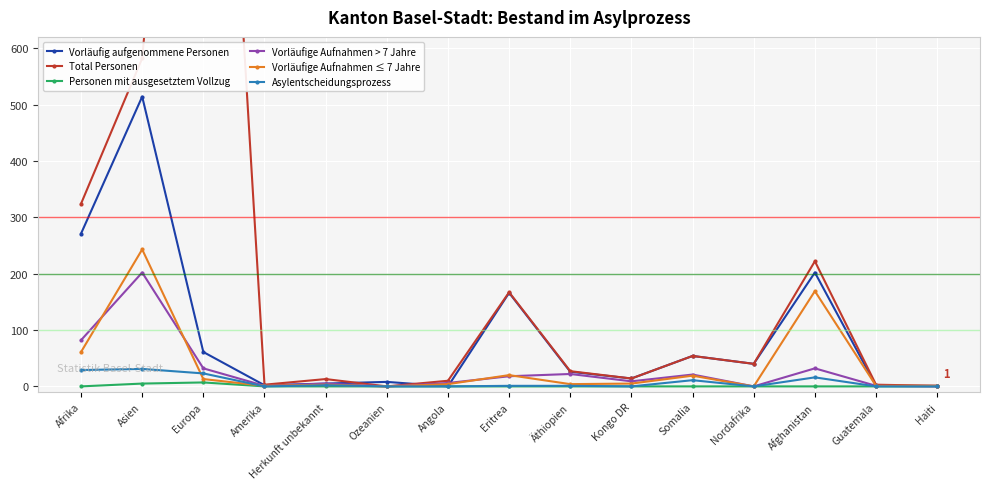

How many values in the Vorläufig aufgenommene Personen series are below 26?

7